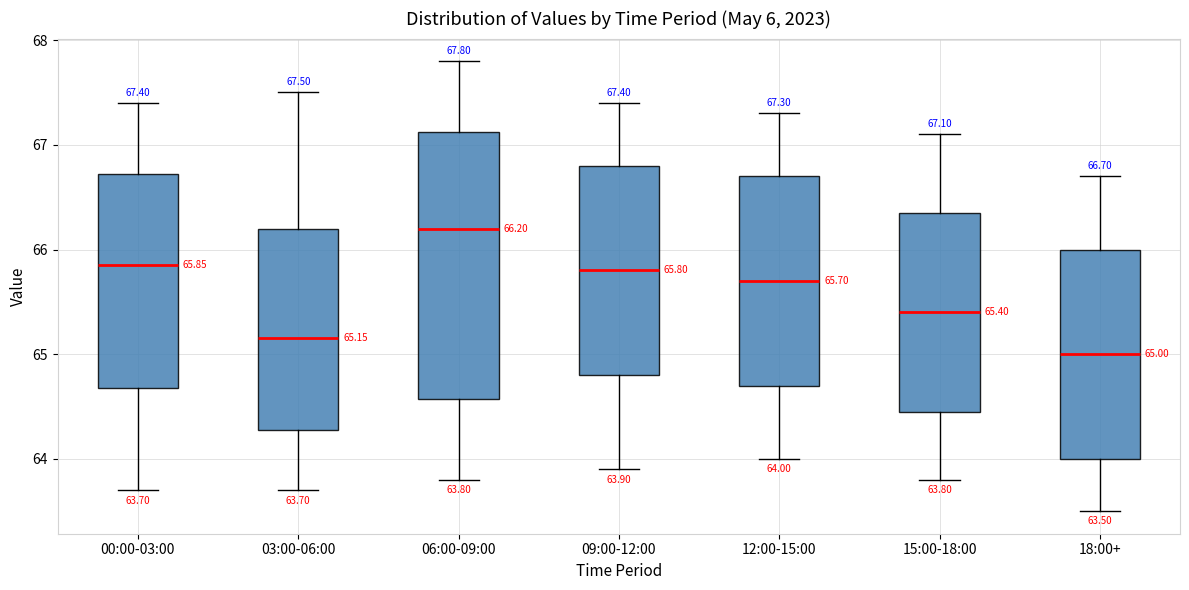

Which box is the tallest, from its lower edge to its upper edge?

06:00-09:00